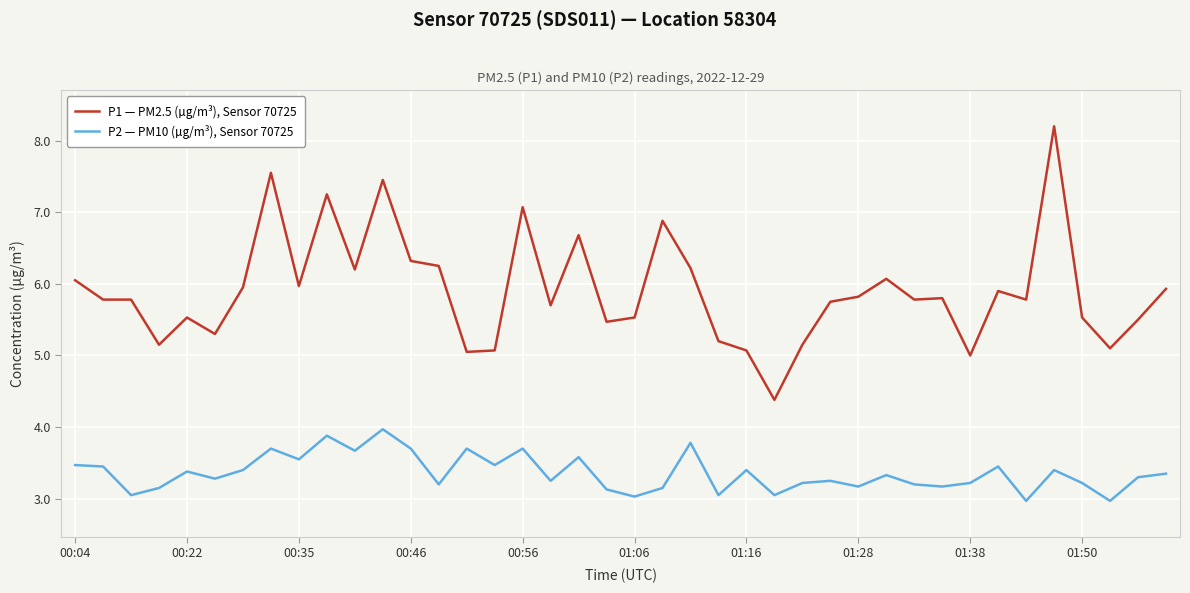

True or false: P2 — PM10 (µg/m³), Sensor 70725 and P1 — PM2.5 (µg/m³), Sensor 70725 intersect in this chart.

False